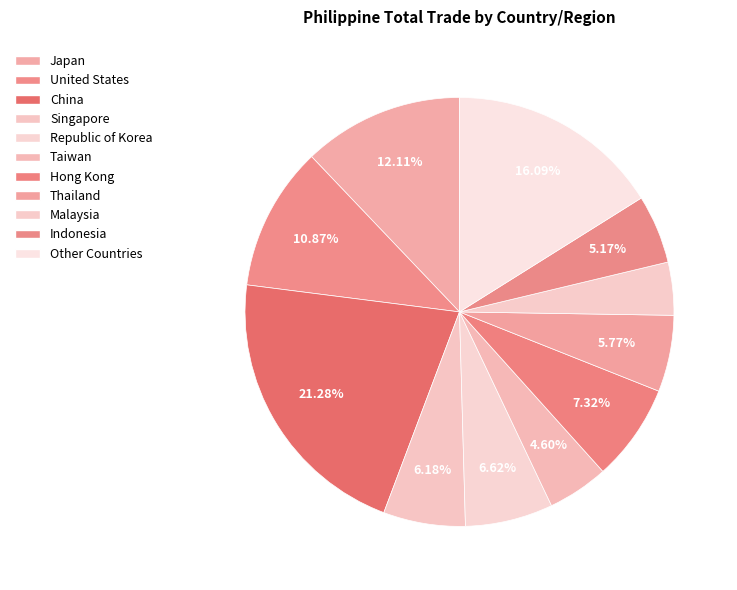

Count the number of slices in the pie.

11